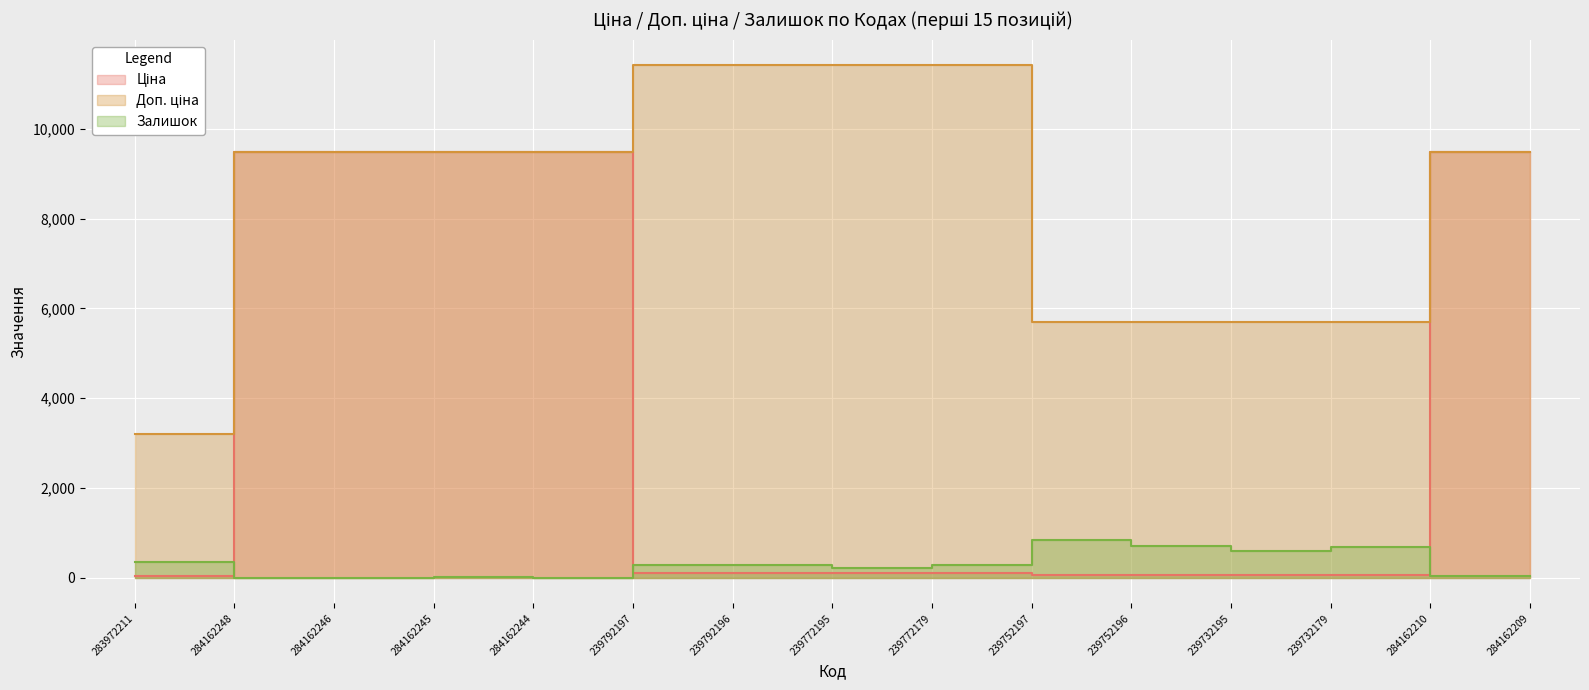

Is it true that Доп. ціна equals 11410.0 at 239792197?

True